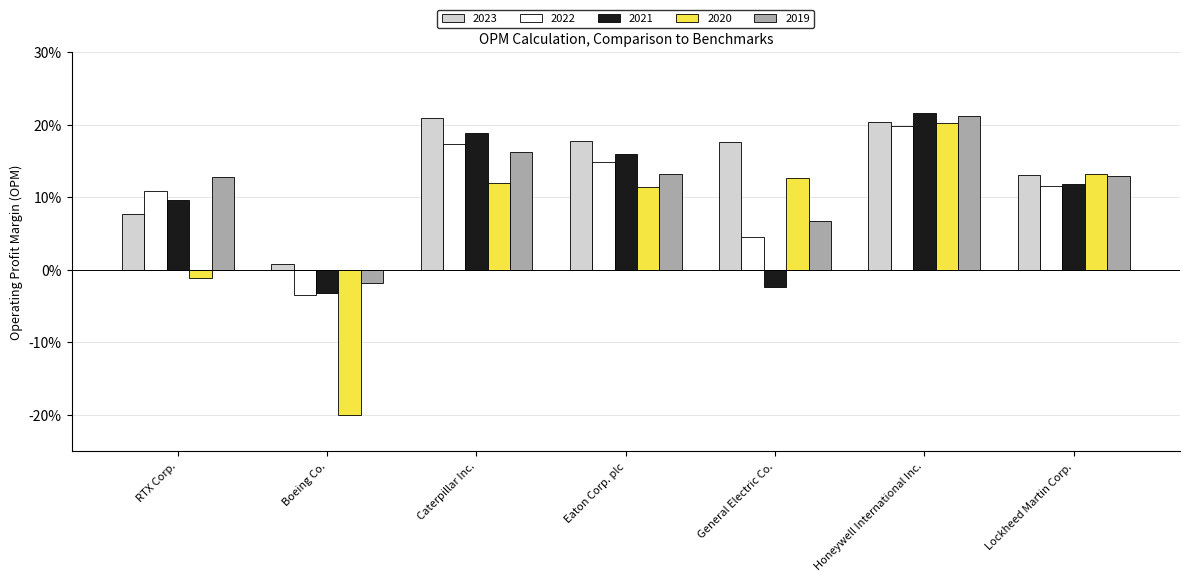

Which has a higher value, Eaton Corp. plc or Lockheed Martin Corp.?

Eaton Corp. plc